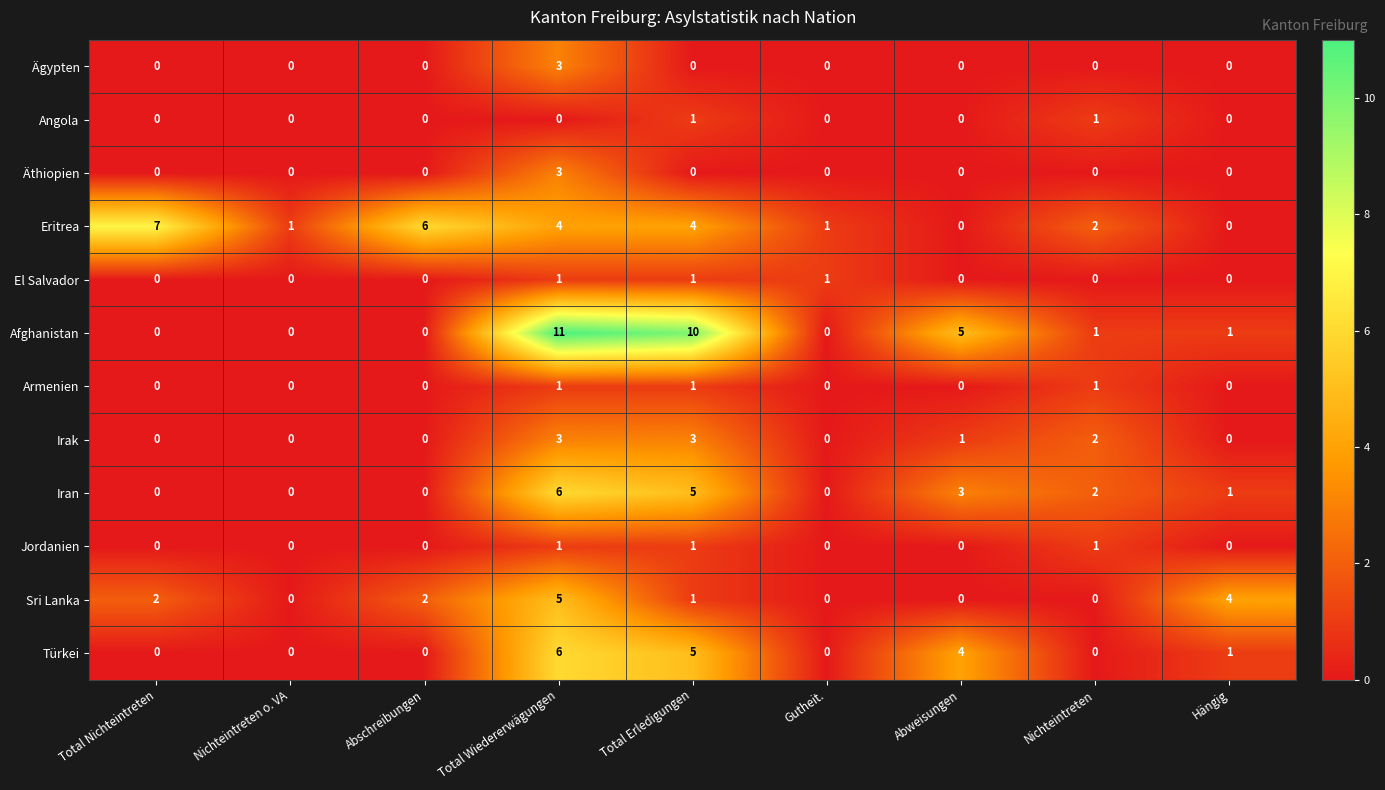

At which category does the chart reach its peak across all series?

Total Wiedererwägungen